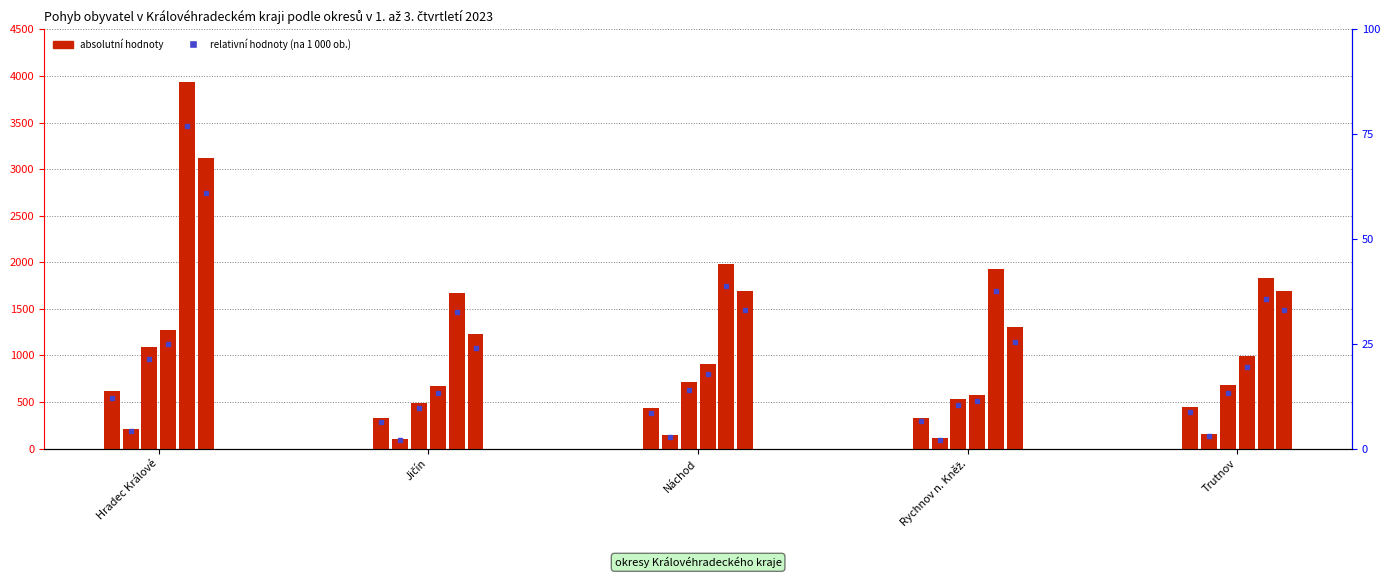

At which category is the sum across all series the highest?

Hradec Králové